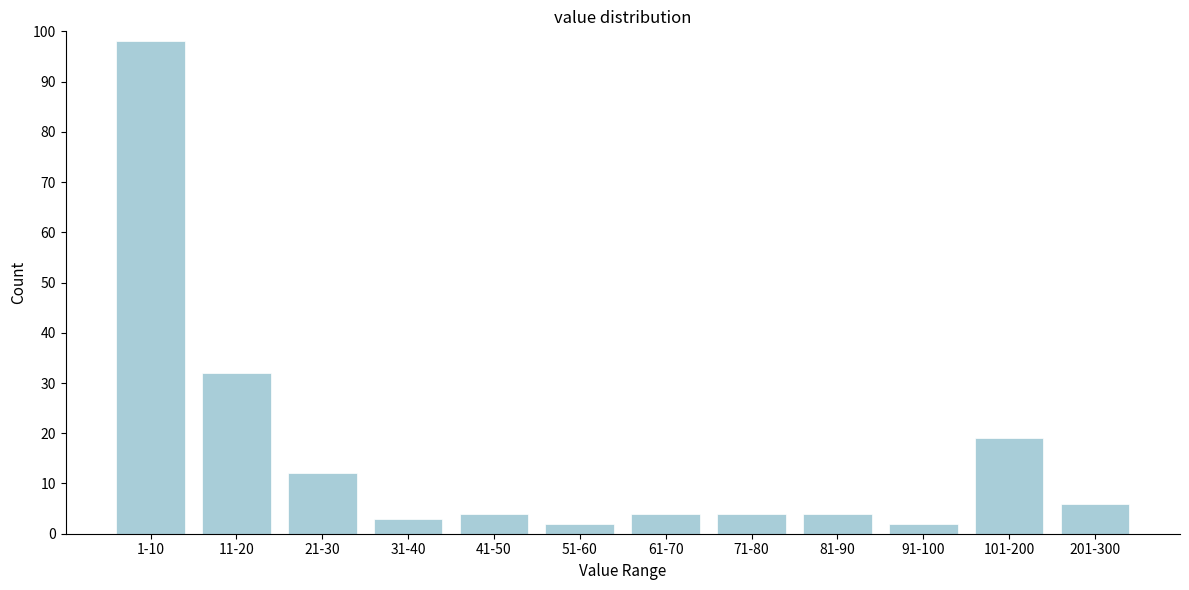

Reading left to right, transcribe all the data shown in this chart.

1-10=98	11-20=32	21-30=12	31-40=3	41-50=4	51-60=2	61-70=4	71-80=4	81-90=4	91-100=2	101-200=19	201-300=6